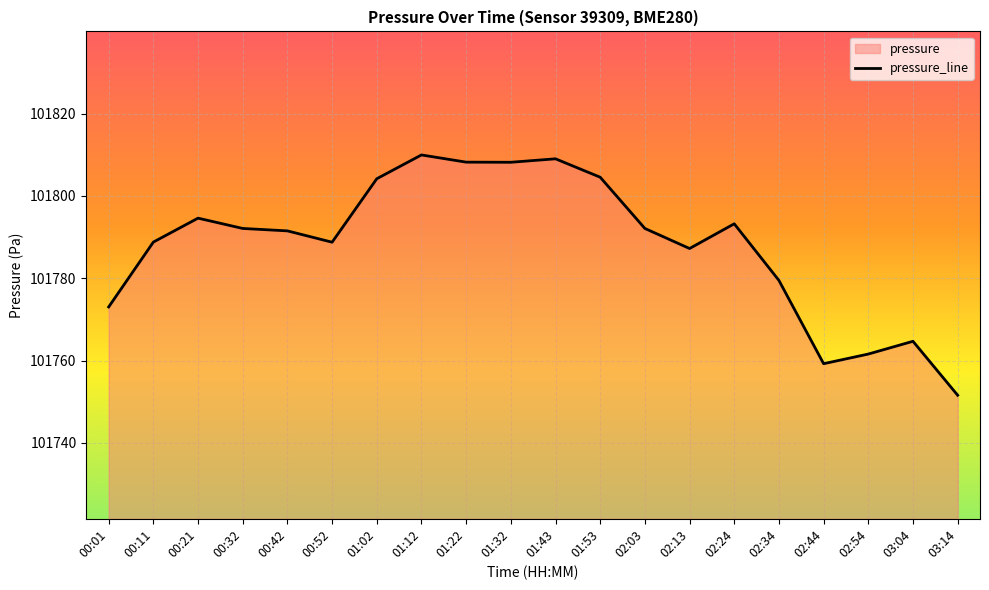

What is the sum of all values?

2035761.8